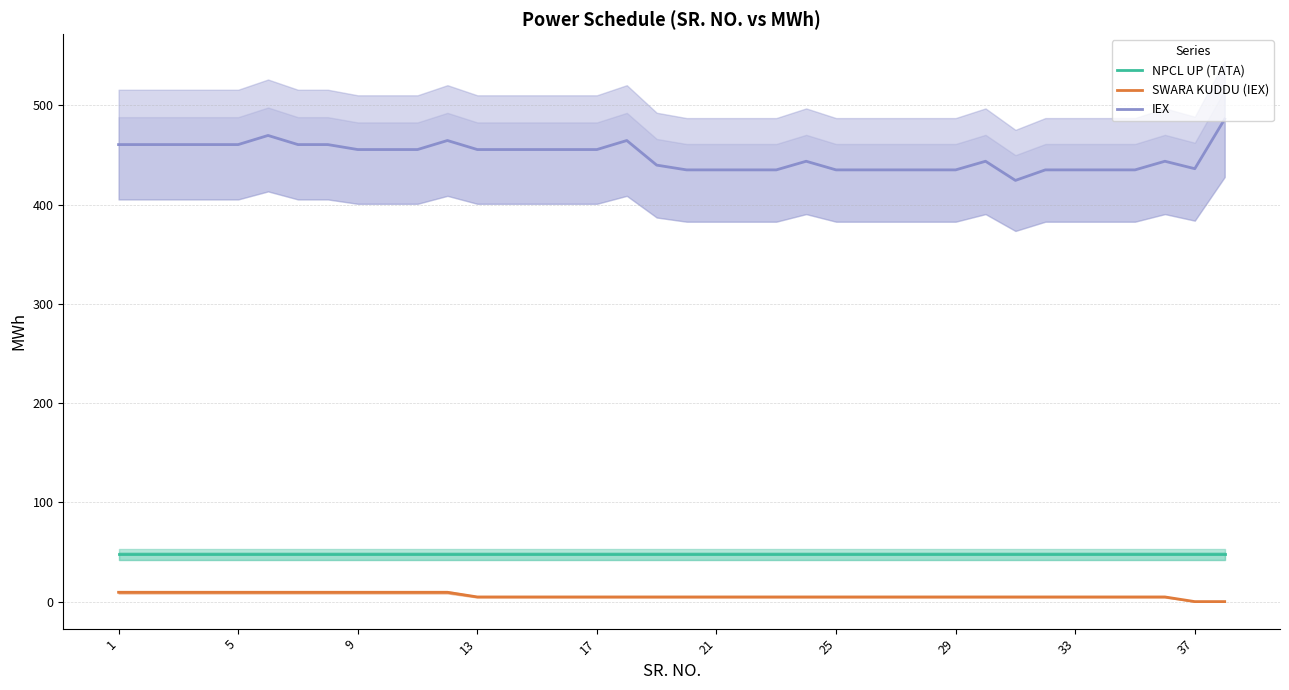

What is the total value across all series at 29?

517.5